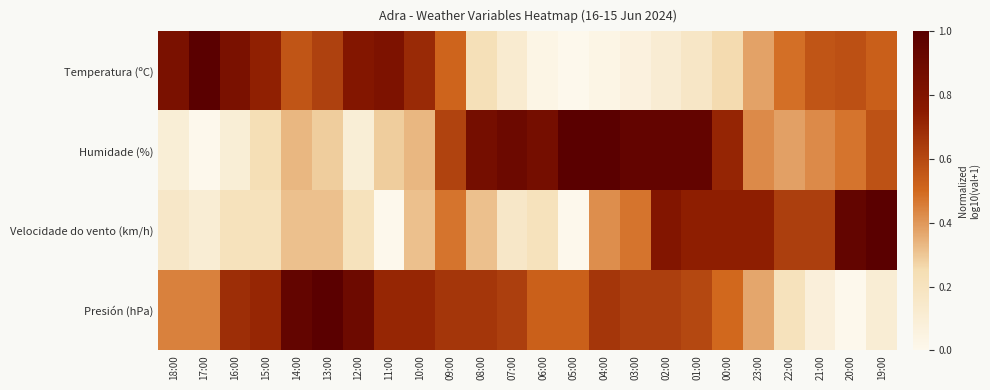

At how many categories does at least one series exceed 0?

24